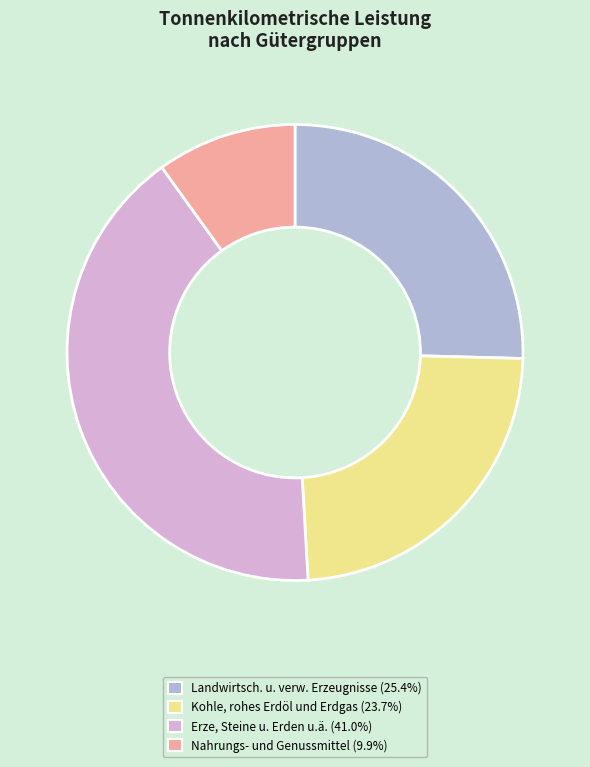

Rank the categories by value from highest to lowest.

Erze, Steine u. Erden u.ä., Landwirtsch. u. verw. Erzeugnisse, Kohle, rohes Erdöl und Erdgas, Nahrungs- und Genussmittel